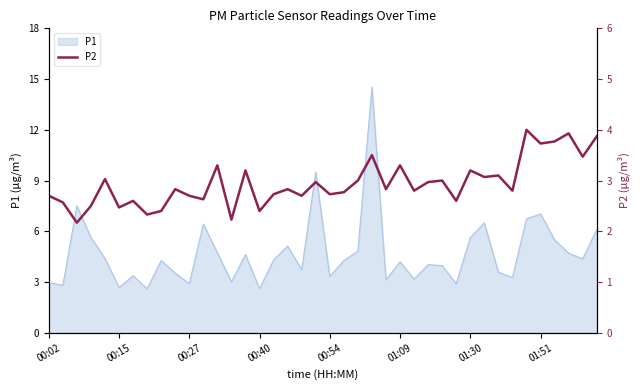

Does the chart display data point markers on the line(s)?

No